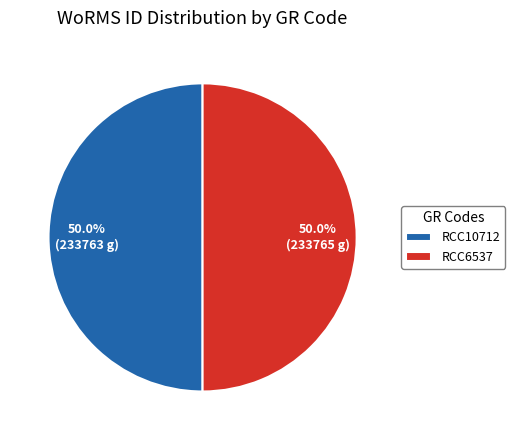

What percentage is the RCC6537 slice, to the nearest percent?

50%